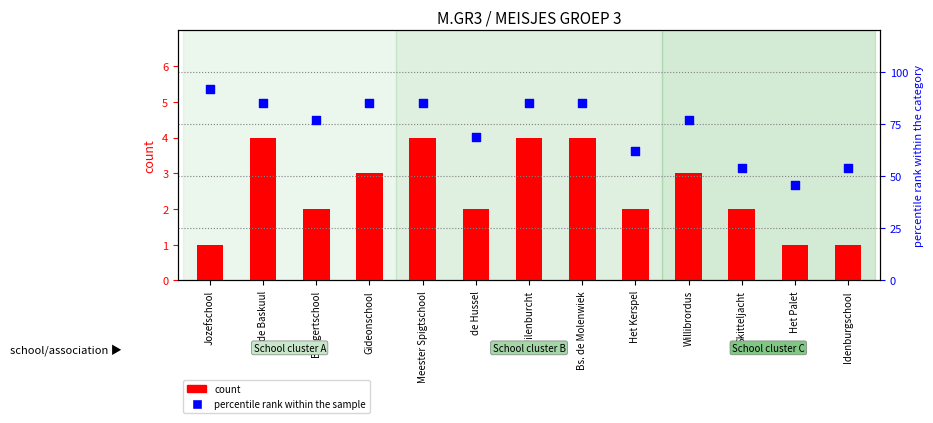

Which series reaches the maximum Y coordinate?

percentile rank within the sample